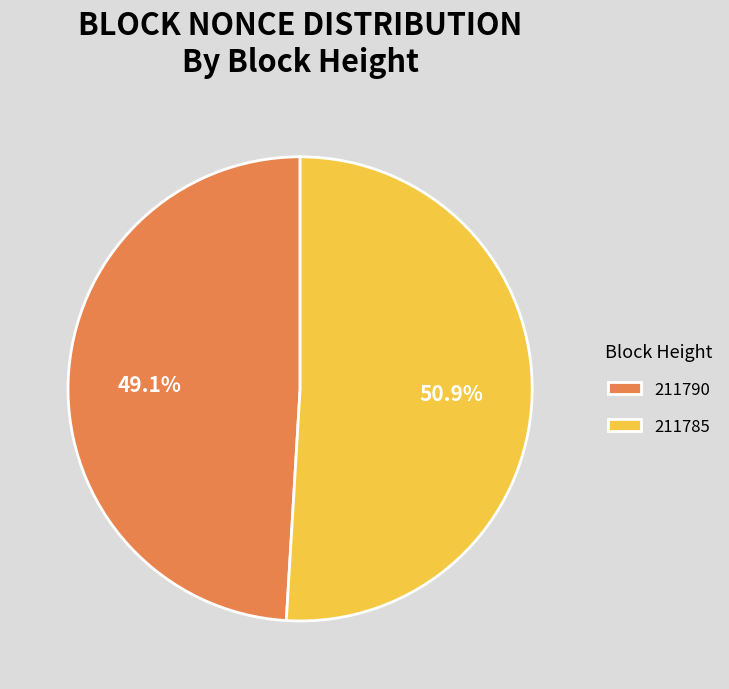

Combined, do 211790 and 211785 account for over 50%?

Yes